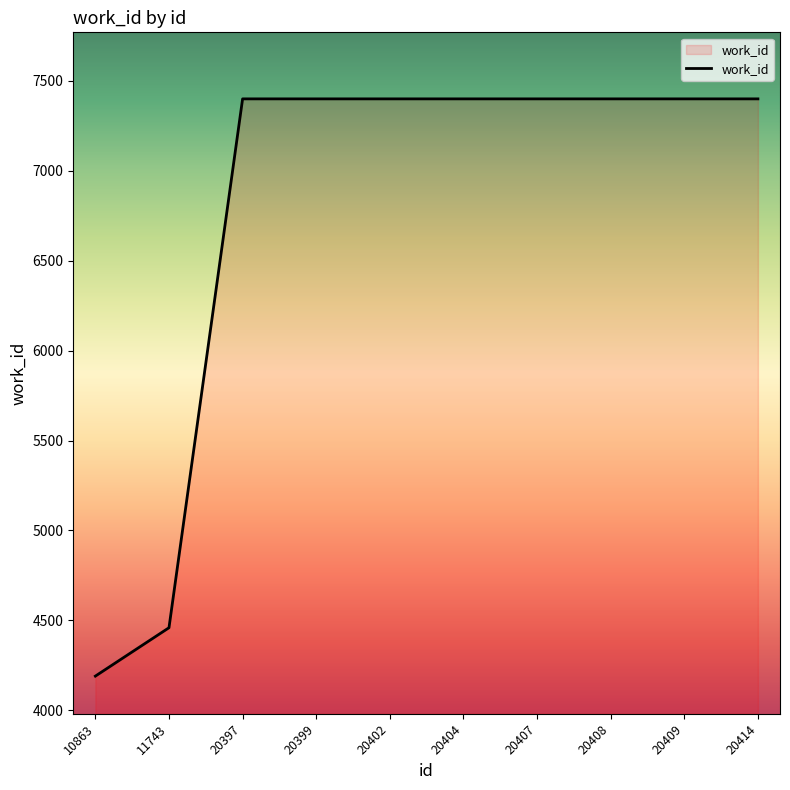

Approximately how many times larger is the value at 20407 compared to 20408?

1.0